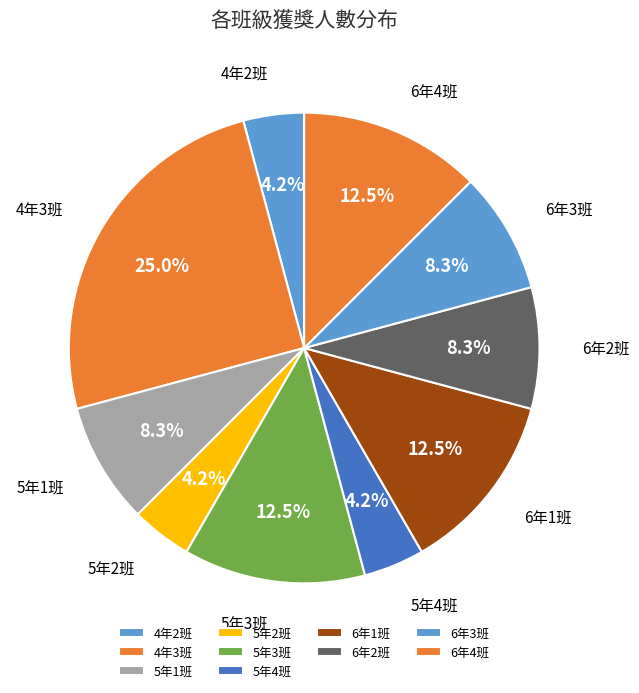

Between 4年3班 and 5年1班, which is larger?

4年3班